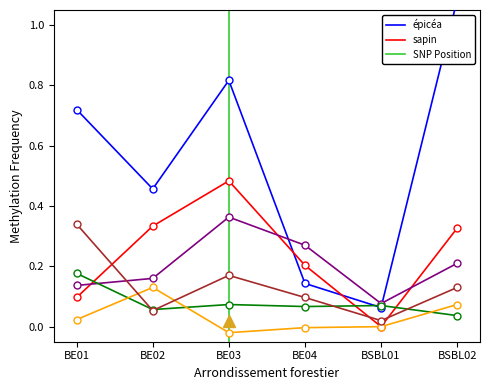

What value does the épicéa series have at BSBL02?

1.1